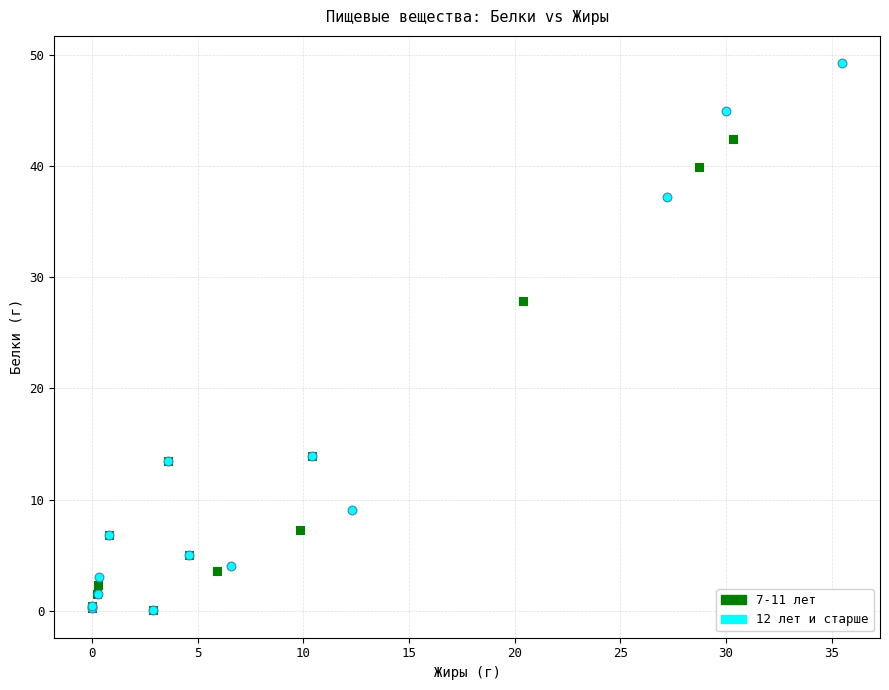

Which series has the largest Y range (max minus min)?

12 лет и старше